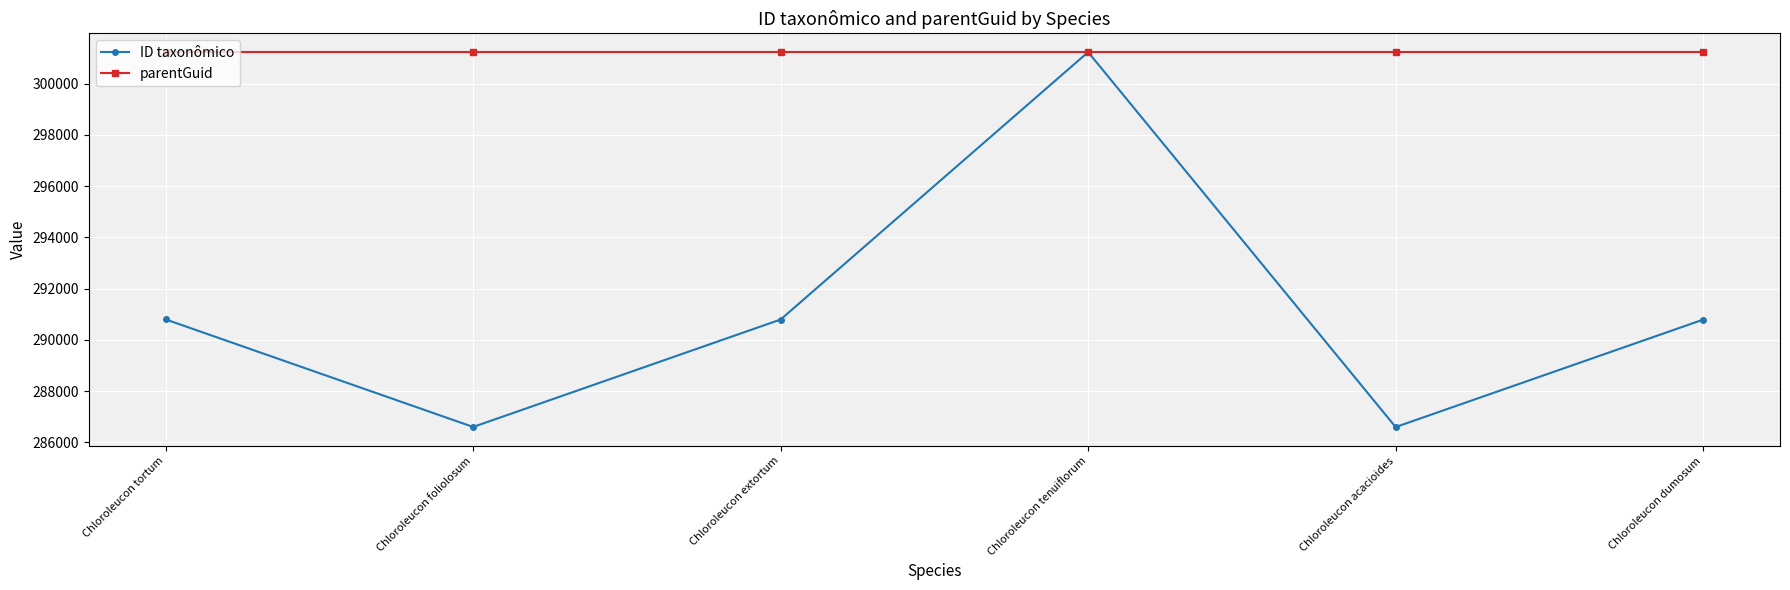

What is the minimum value for parentGuid?

301226